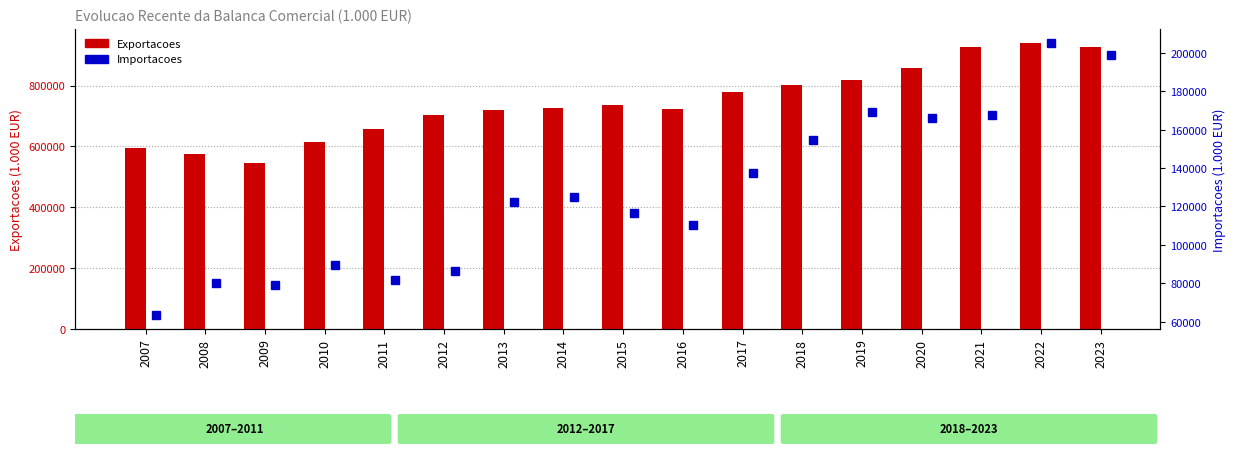

The Importacoes series shows 63256.7 at 2007. True or false?

True